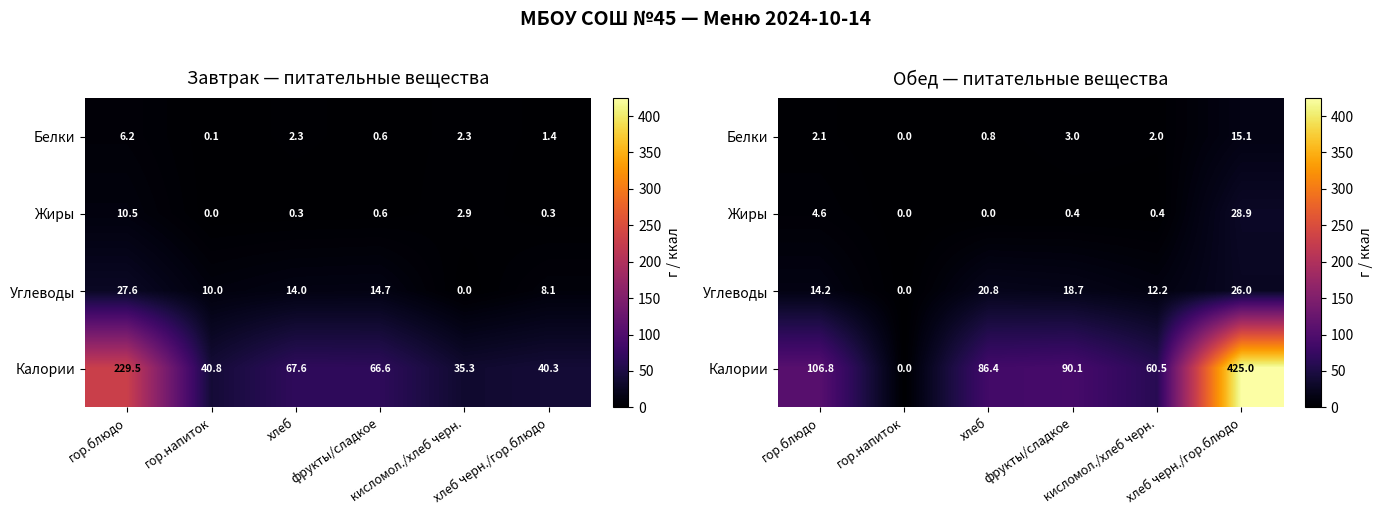

What is the difference between the maximum and second lowest values in the Калории series?

364.5